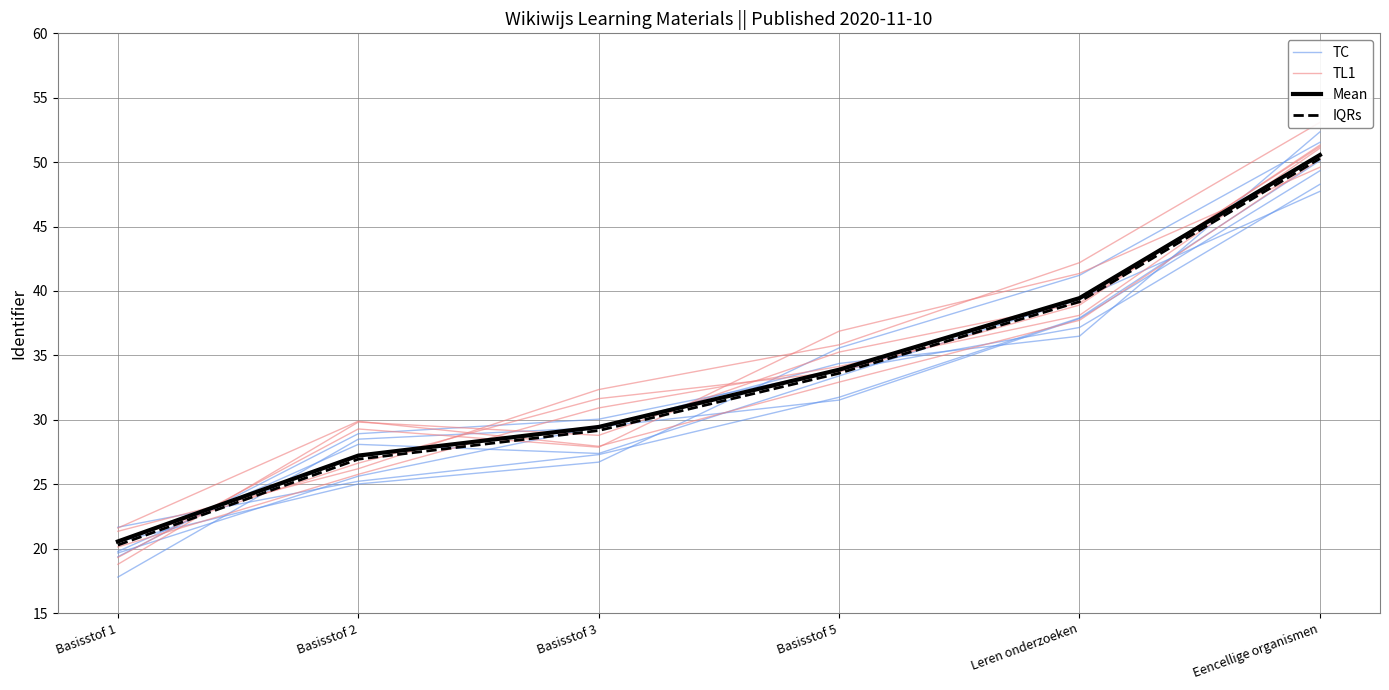

What is the difference between the second highest and minimum values in the IQRs series?

18.9